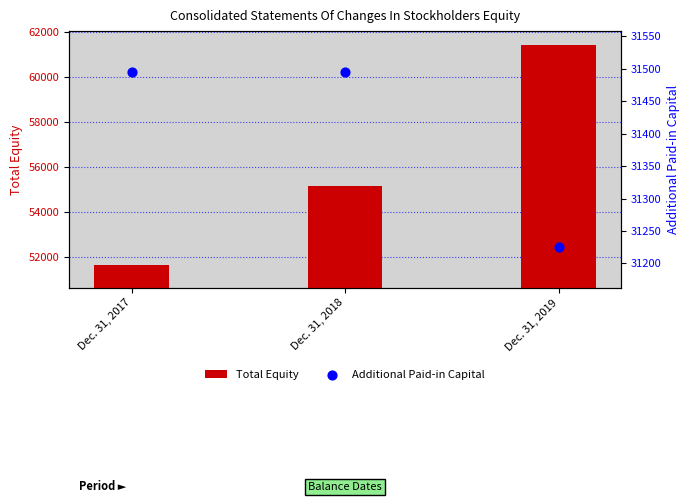

Which series contains the lowest Y value?

Additional Paid-in Capital